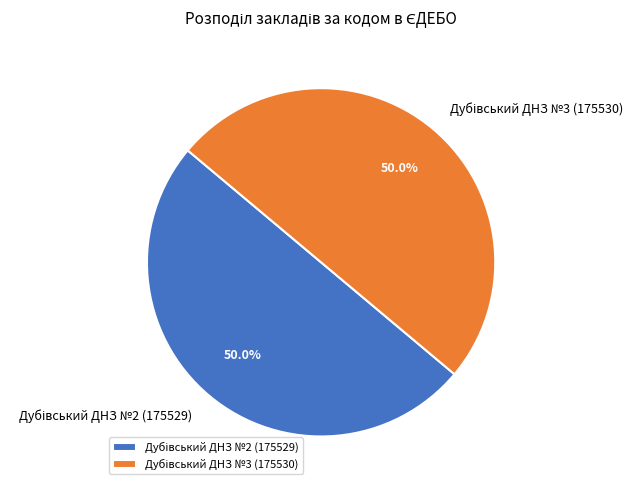

How many segments does this pie chart have?

2